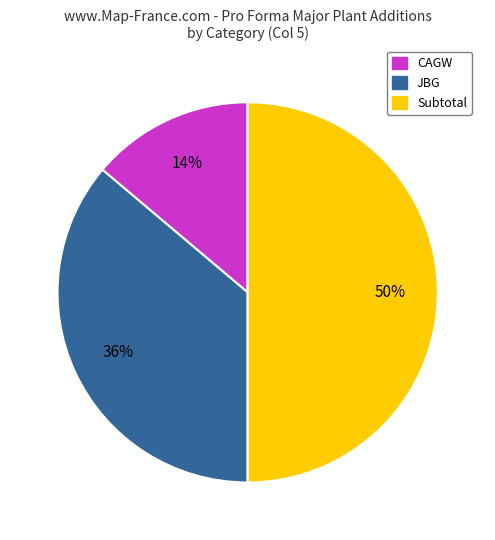

To the nearest percent, what is the average slice percentage?

33%